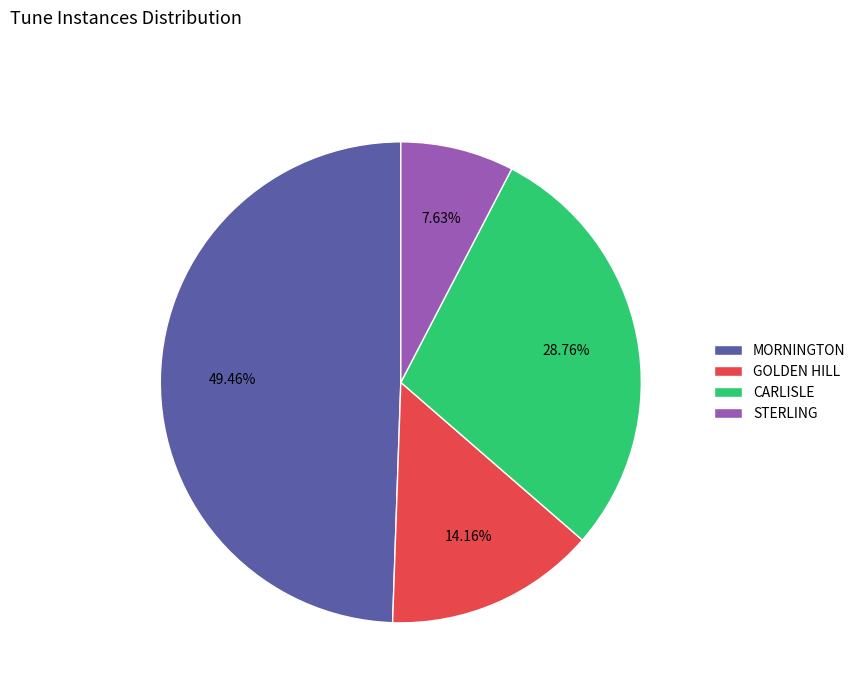

Which slice is the largest?

MORNINGTON